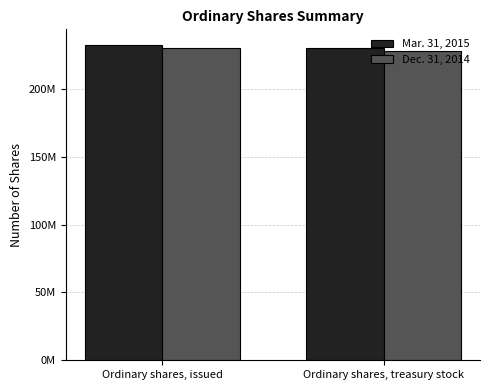

What is the label of the 2nd bar from the left?

Ordinary shares, treasury stock